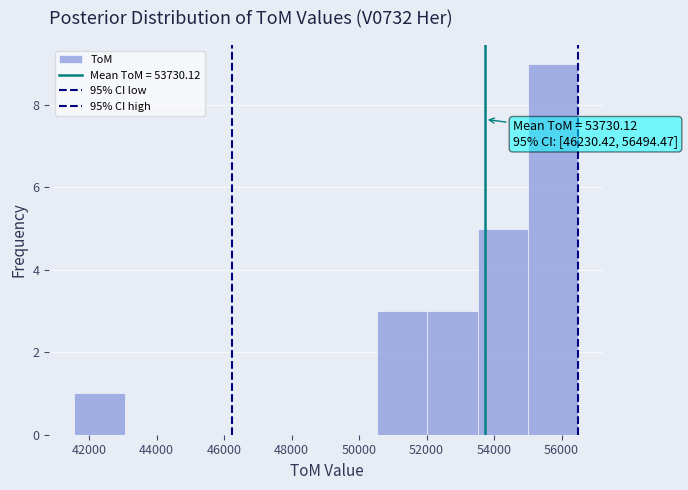

Which range on the x-axis has the tallest bar?

55000 to 56400